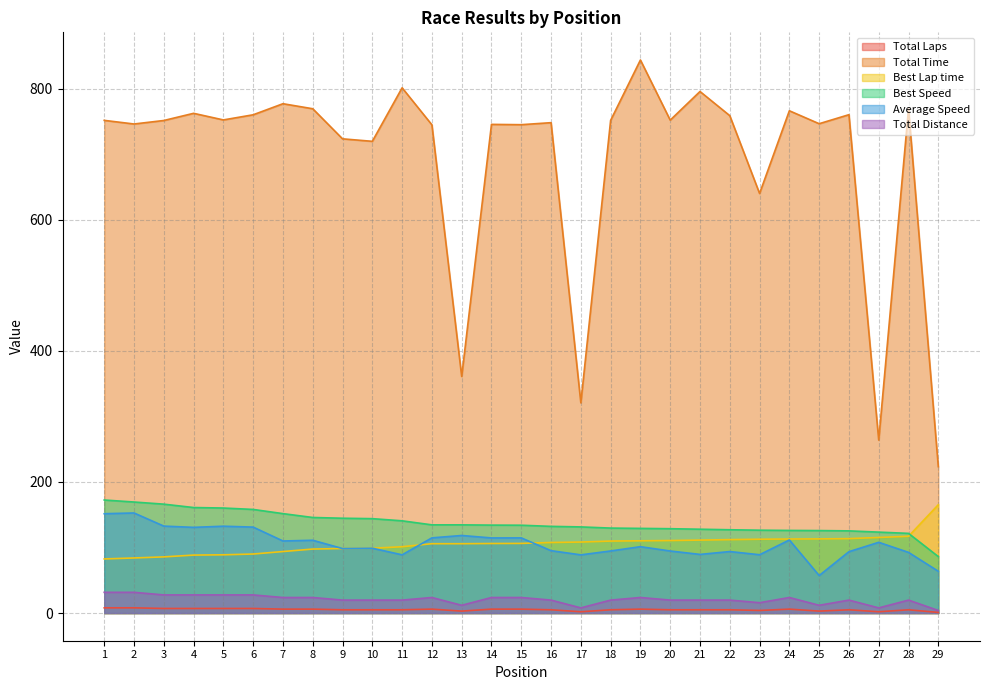

Reading left to right, extract all data points from this chart.

Total Laps: 8.0	8.0	7.0	7.0	7.0	7.0	6.0	6.0	5.0	5.0	5.0	6.0	3.0	6.0	6.0	5.0	2.0	5.0	6.0	5.0	5.0	5.0	4.0	6.0	3.0	5.0	2.0	5.0	1.0
Total Time: 751.7	746.2	751.5	762.5	752.4	760.3	777.1	769.5	723.6	719.8	801.4	744.9	361.0	745.6	745.1	748.2	320.8	751.7	843.9	752.1	795.8	758.9	640.2	766.4	746.6	760.4	263.9	769.2	223.4
Best Lap time: 82.6	84.1	85.7	88.5	88.9	90.1	93.9	97.7	98.4	98.9	101.2	105.8	105.8	106.2	106.3	107.7	108.4	109.9	110.3	110.7	111.4	112.1	112.7	113.0	113.2	113.6	115.3	117.1	165.3
Best Speed: 172.5	169.4	166.2	161.0	160.3	158.1	151.7	145.8	144.7	144.0	140.7	134.6	134.6	134.2	134.0	132.3	131.5	129.7	129.2	128.7	127.9	127.1	126.4	126.1	125.9	125.4	123.5	121.6	86.2
Average Speed: 151.6	152.7	132.7	130.8	132.5	131.2	110.0	111.1	98.4	99.0	88.9	114.7	118.4	114.6	114.7	95.2	88.8	94.7	101.3	94.7	89.5	93.9	89.0	111.5	57.2	93.7	108.0	92.6	63.8
Total Distance: 31.7	31.7	27.7	27.7	27.7	27.7	23.7	23.7	19.8	19.8	19.8	23.7	11.9	23.7	23.7	19.8	7.9	19.8	23.7	19.8	19.8	19.8	15.8	23.7	11.9	19.8	7.9	19.8	4.0